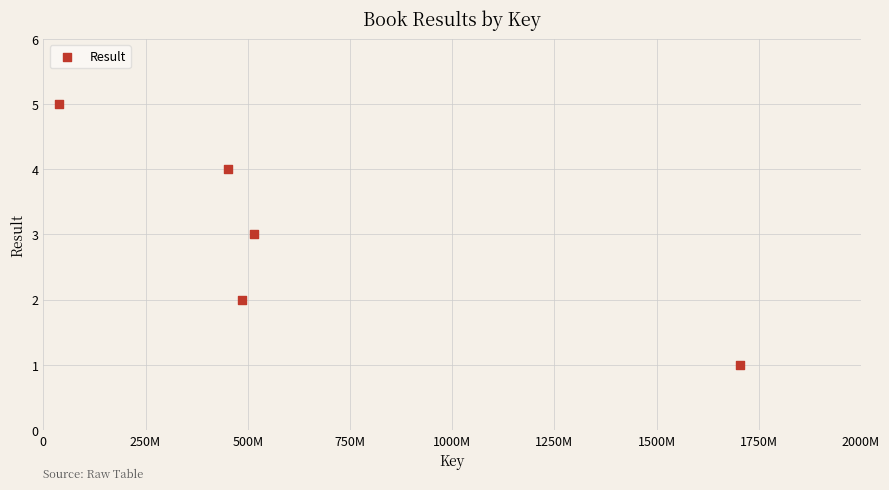

What is the range of X values (max minus min)?

1665812665